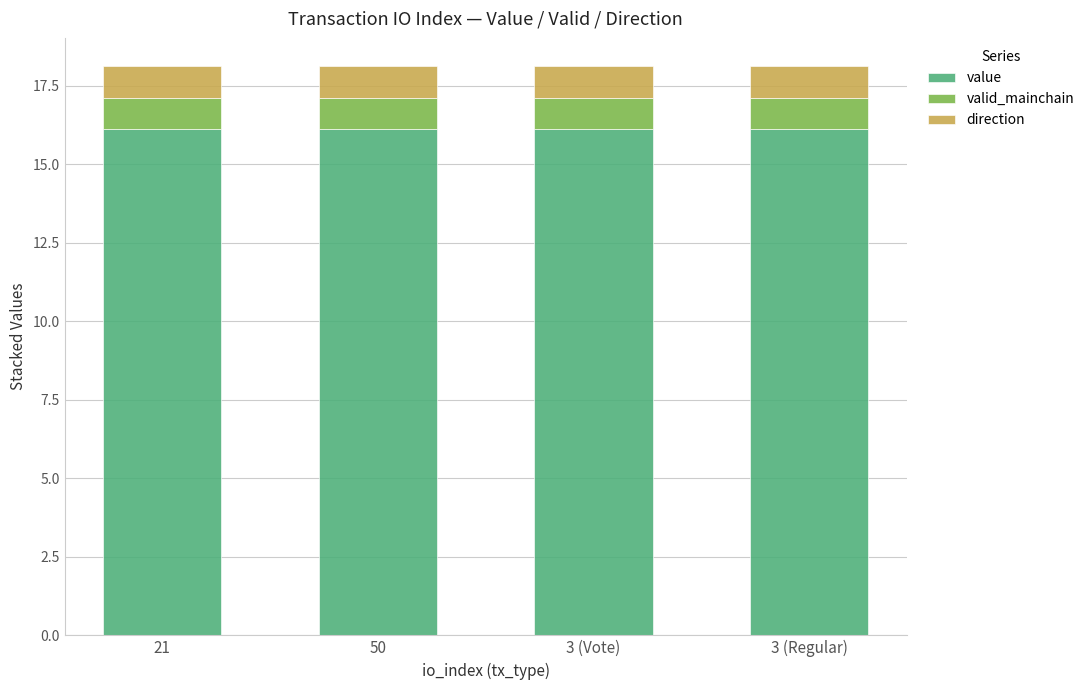

What is the total value across all series at 3 (Regular)?

18.1